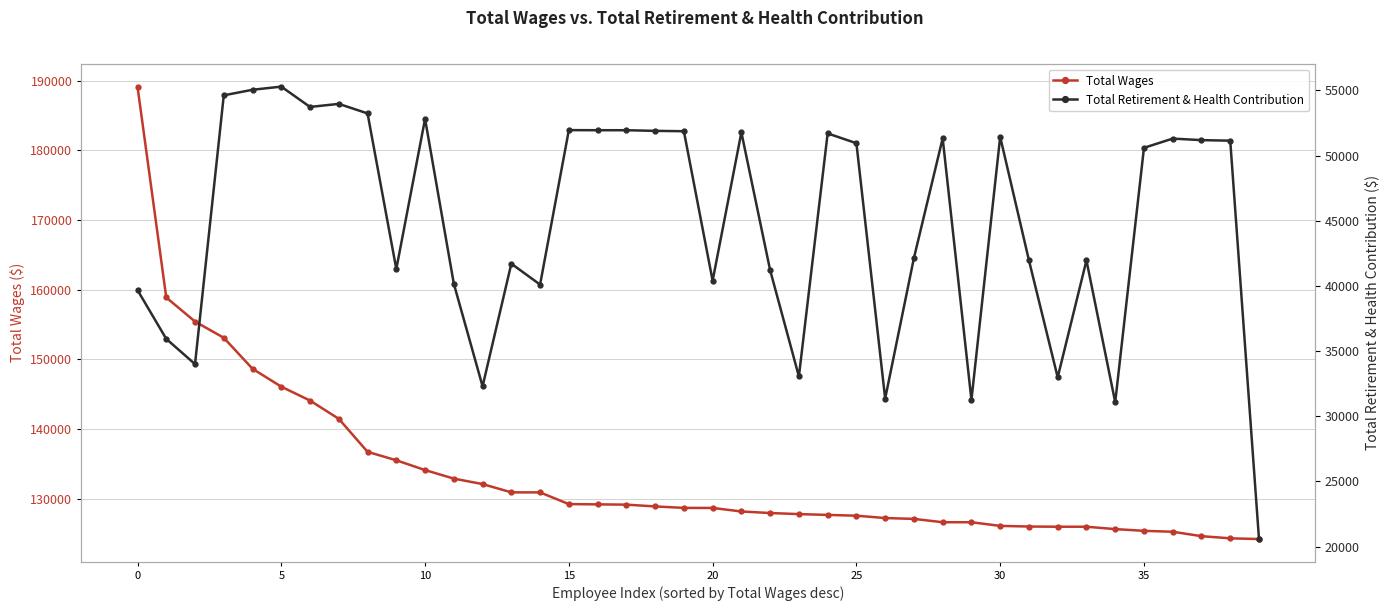

What is the total value across all series at 10?

189437